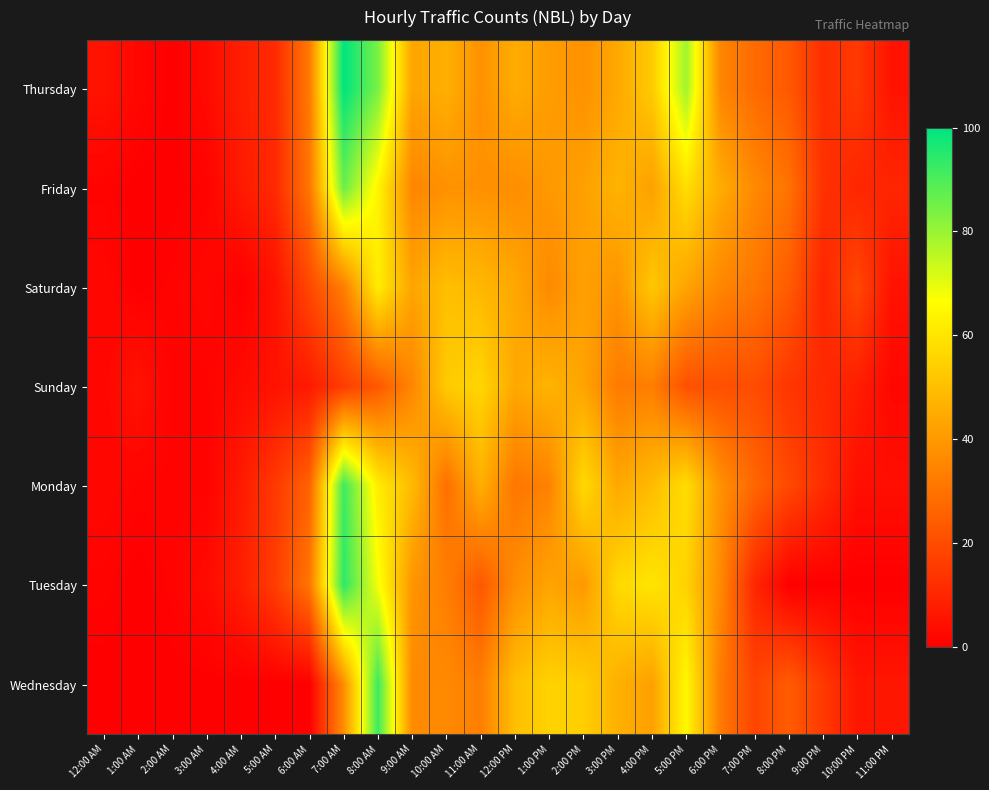

Count the number of categories in the chart.

24